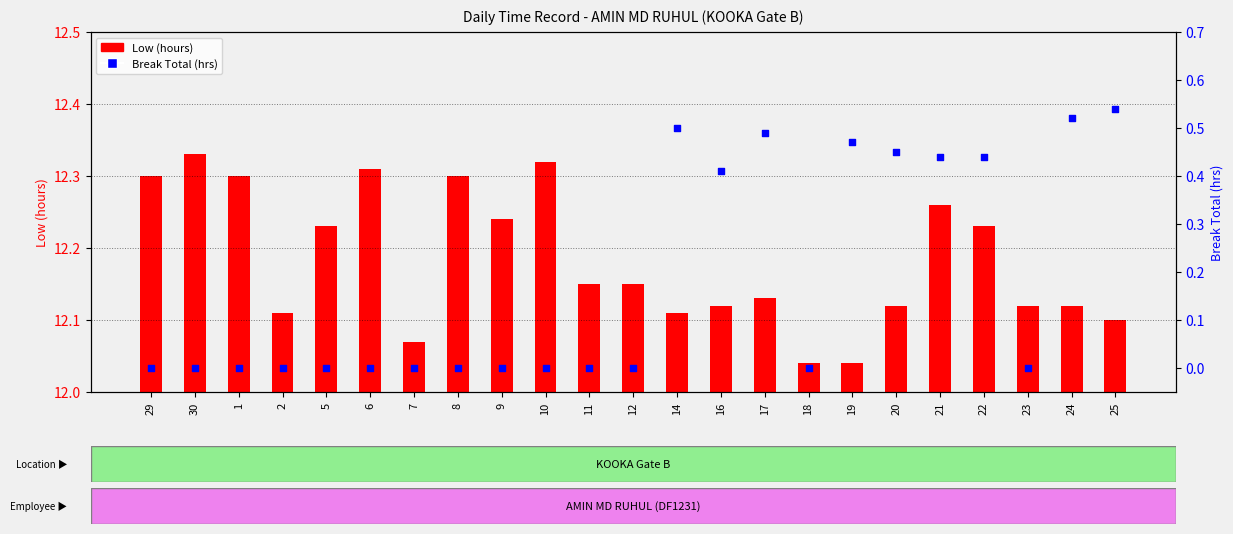

At how many categories does at least one series exceed 0?

23